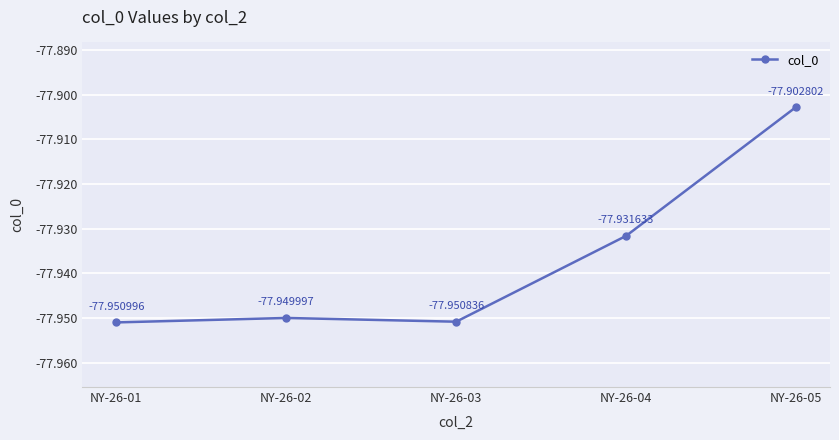

Where is the first local maximum?

NY-26-02